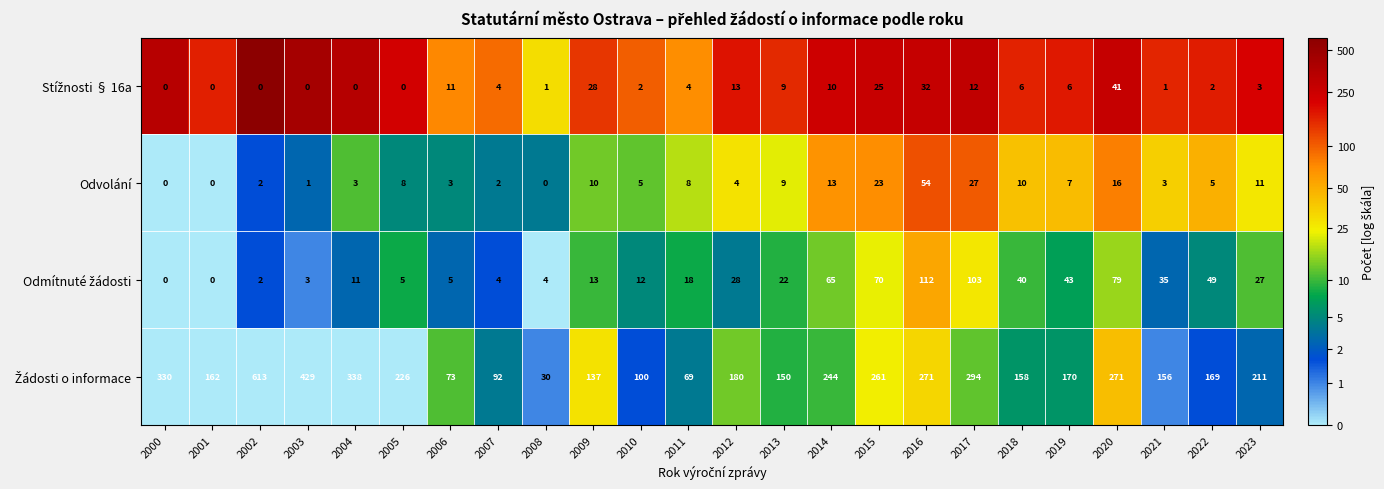

What value does the Odvolání series have at 2012, to the nearest 5?

5